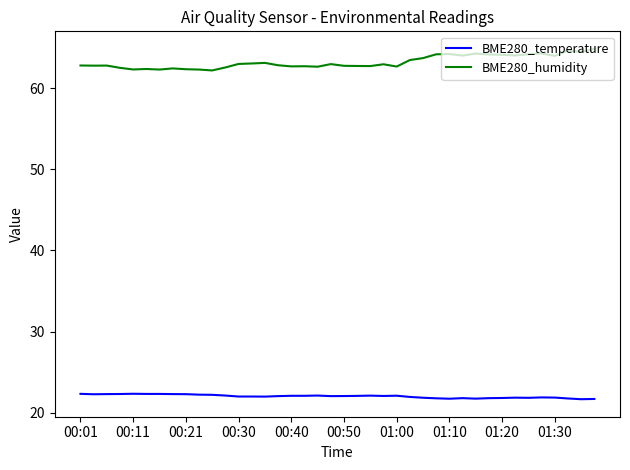

True or false: BME280_humidity and BME280_temperature cross at least once.

False